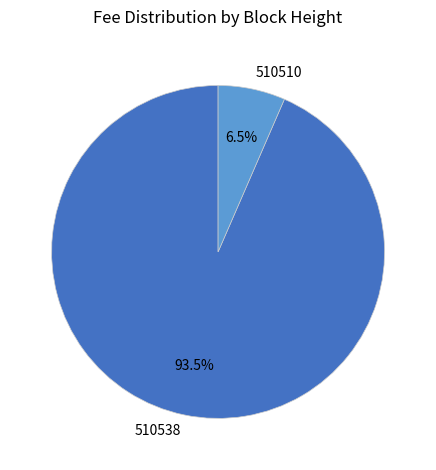

Count the number of slices in the pie.

2